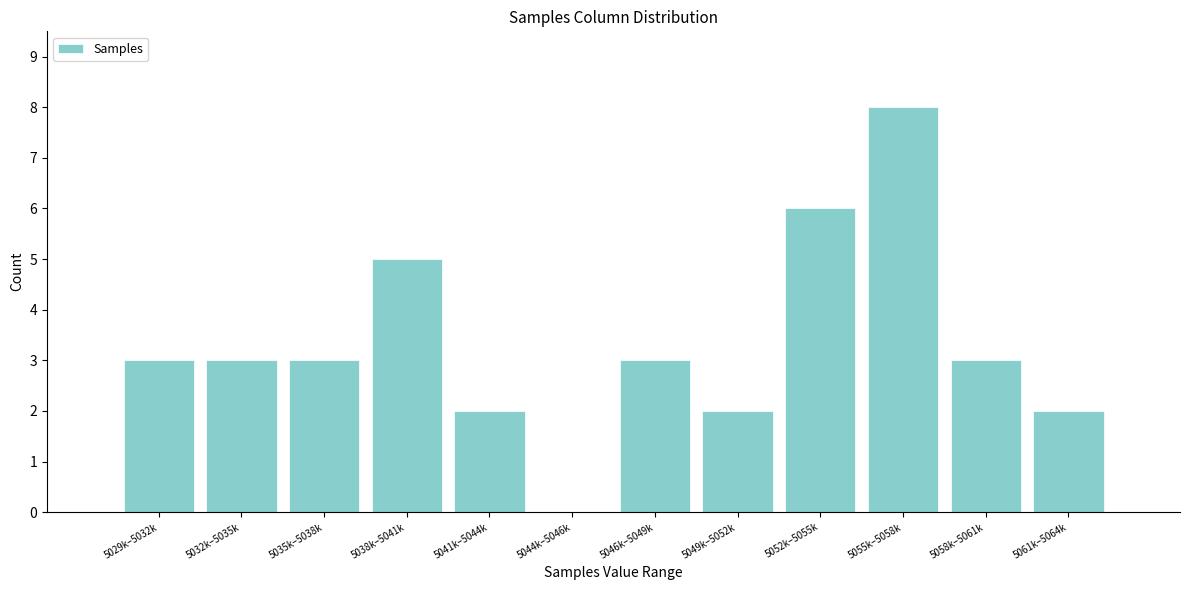

Reading left to right, extract all data points from this chart.

5029k–5032k=3	5032k–5035k=3	5035k–5038k=3	5038k–5041k=5	5041k–5044k=2	5044k–5046k=0	5046k–5049k=3	5049k–5052k=2	5052k–5055k=6	5055k–5058k=8	5058k–5061k=3	5061k–5064k=2